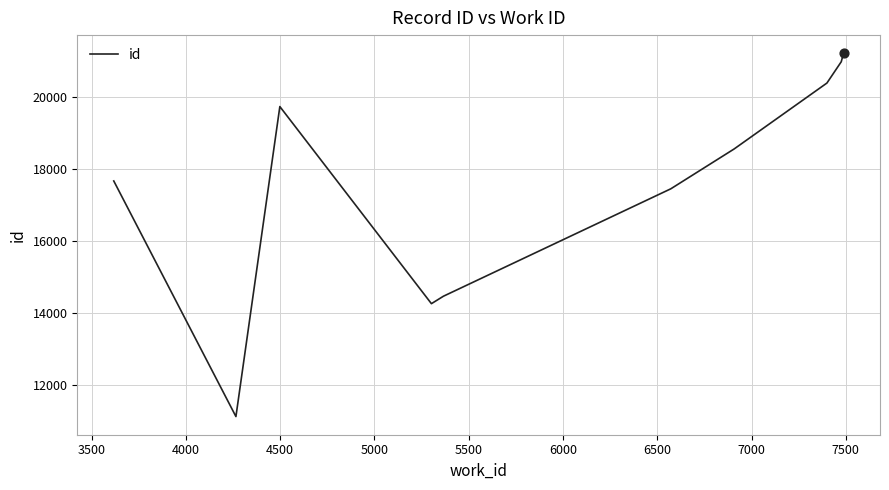

What is the maximum value shown in the chart?

21230